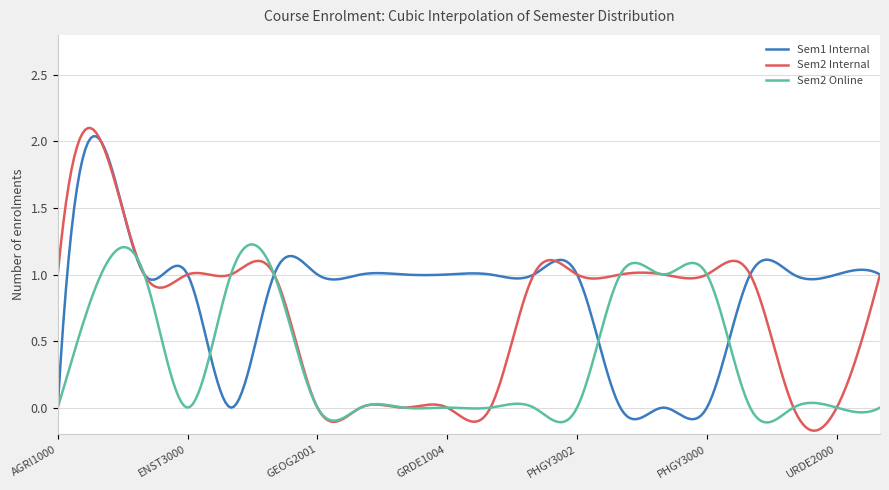

Which series has the largest total across all categories?

Sem1 Internal